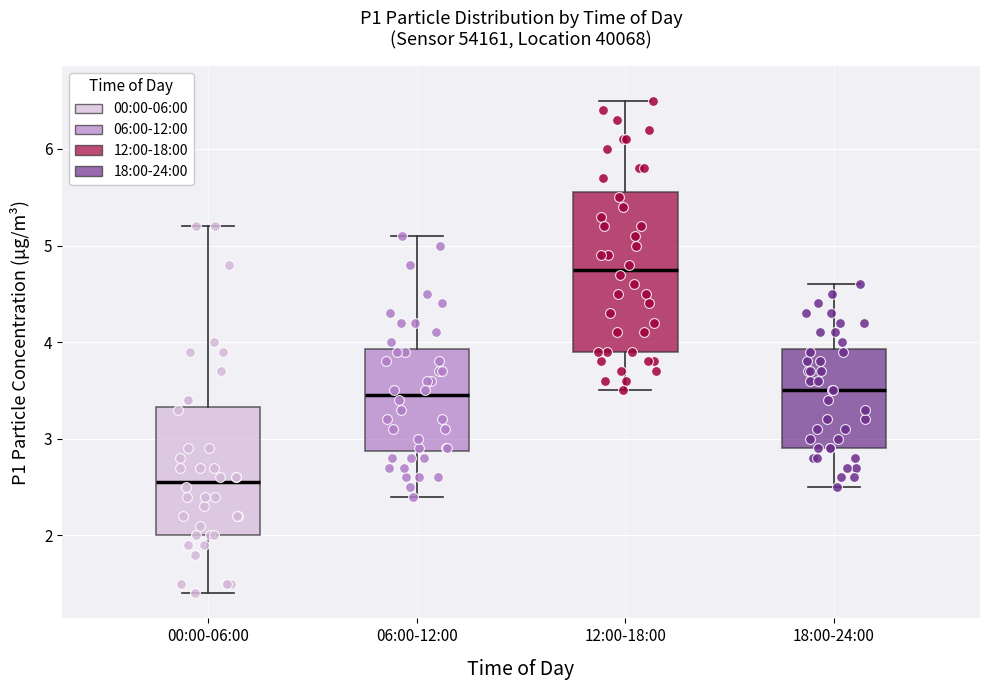

Reading left to right, read every box against the y-axis: the position of its median line, the range the box covers, and the ends of its whiskers. The values are not printed on the chart, so give them approximately, as read against the axis.

00:00-06:00: median 2.6, box 2.0 to 3.3, whiskers 1.4 to 5.2
06:00-12:00: median 3.5, box 2.9 to 3.9, whiskers 2.4 to 5.1
12:00-18:00: median 4.8, box 3.9 to 5.6, whiskers 3.5 to 6.5
18:00-24:00: median 3.5, box 2.9 to 3.9, whiskers 2.5 to 4.6